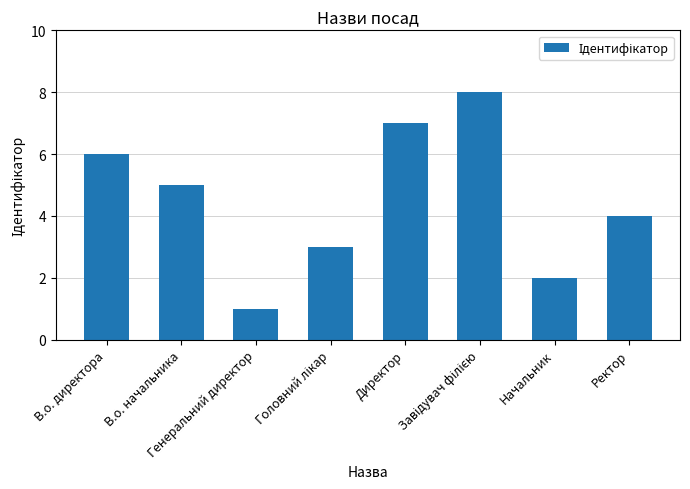

What is the difference between the maximum and minimum values?

7